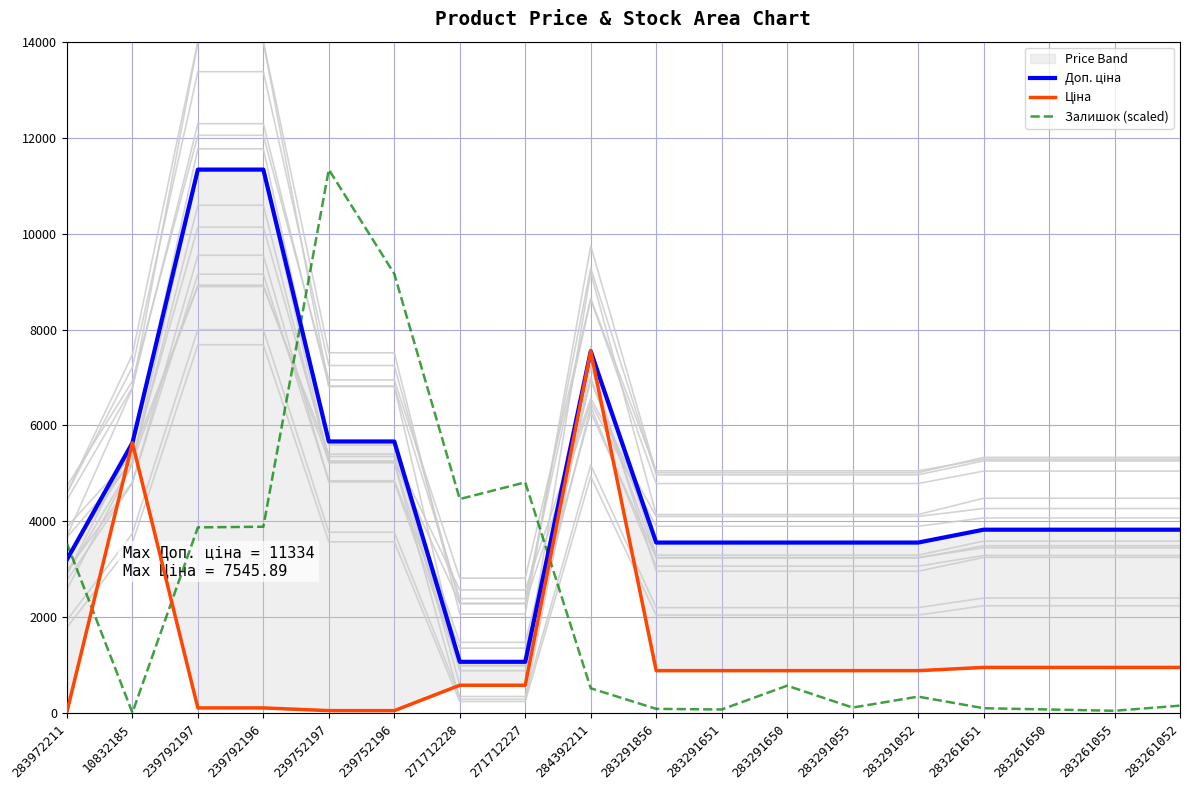

What is the label of the 15th point from the left?

283261651